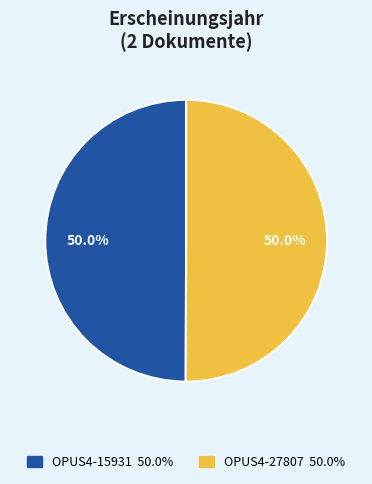

Approximately how many times larger is the value at OPUS4-15931 compared to OPUS4-27807?

1.0